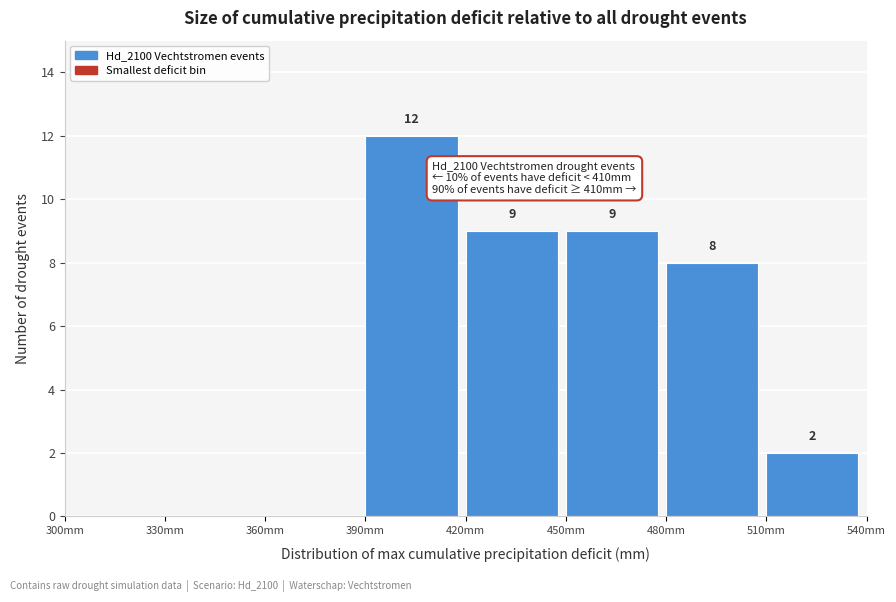

Which range on the x-axis has the tallest bar?

390 to 420